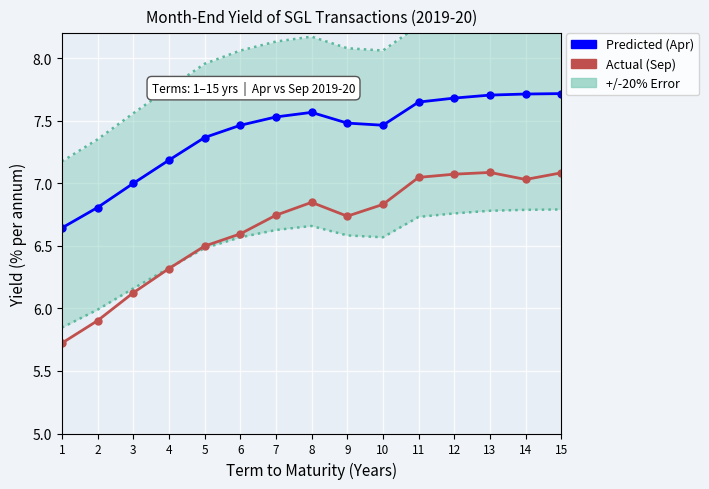

Which series changed the most between 10 and 15?

Predicted